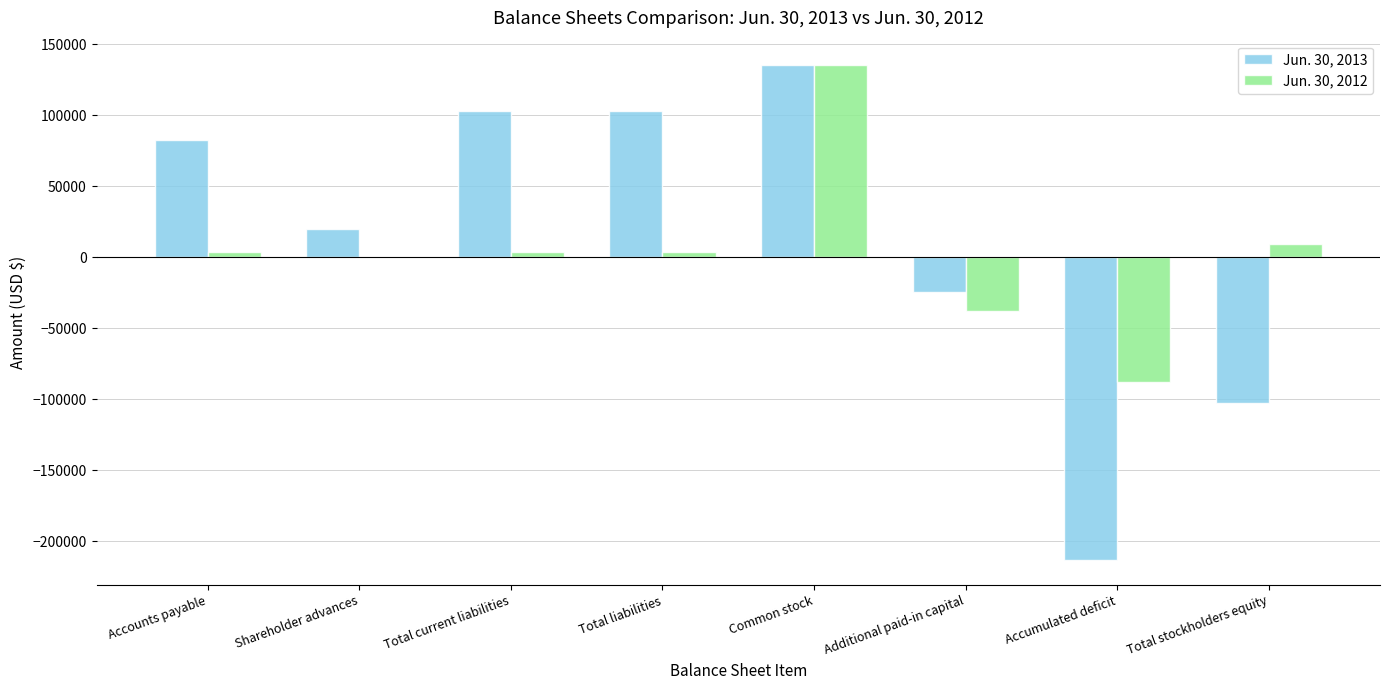

What is the total value across all series at Total liabilities?

106079